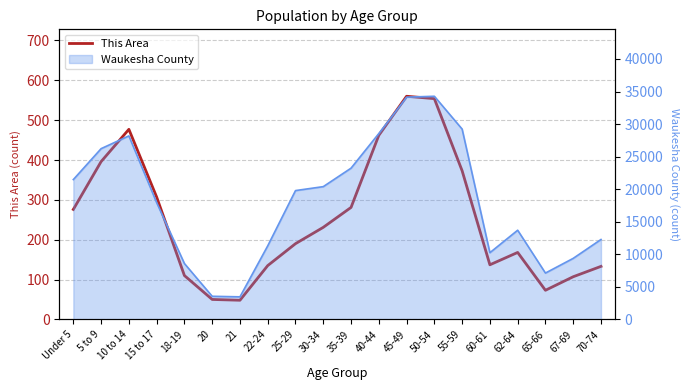

Between 67-69 and 55-59, which is larger?

55-59